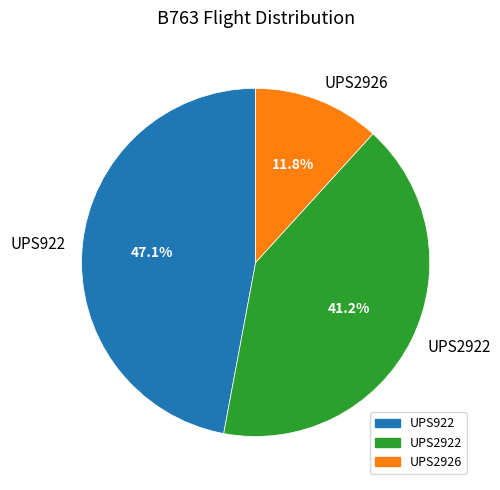

What percentage is NOT represented by UPS2926?

88.2%